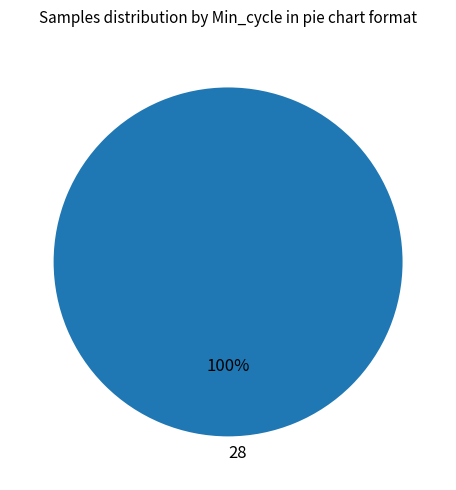

To the nearest percent, what percentage of the pie is 28?

100%